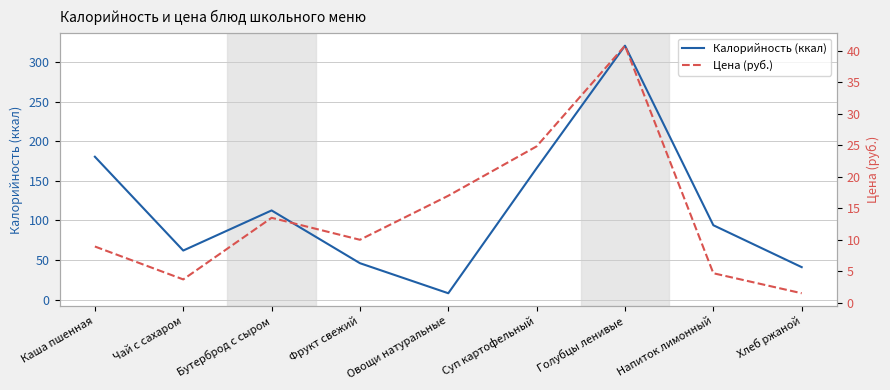

Where is the first local minimum for Калорийность (ккал)?

Чай с сахаром